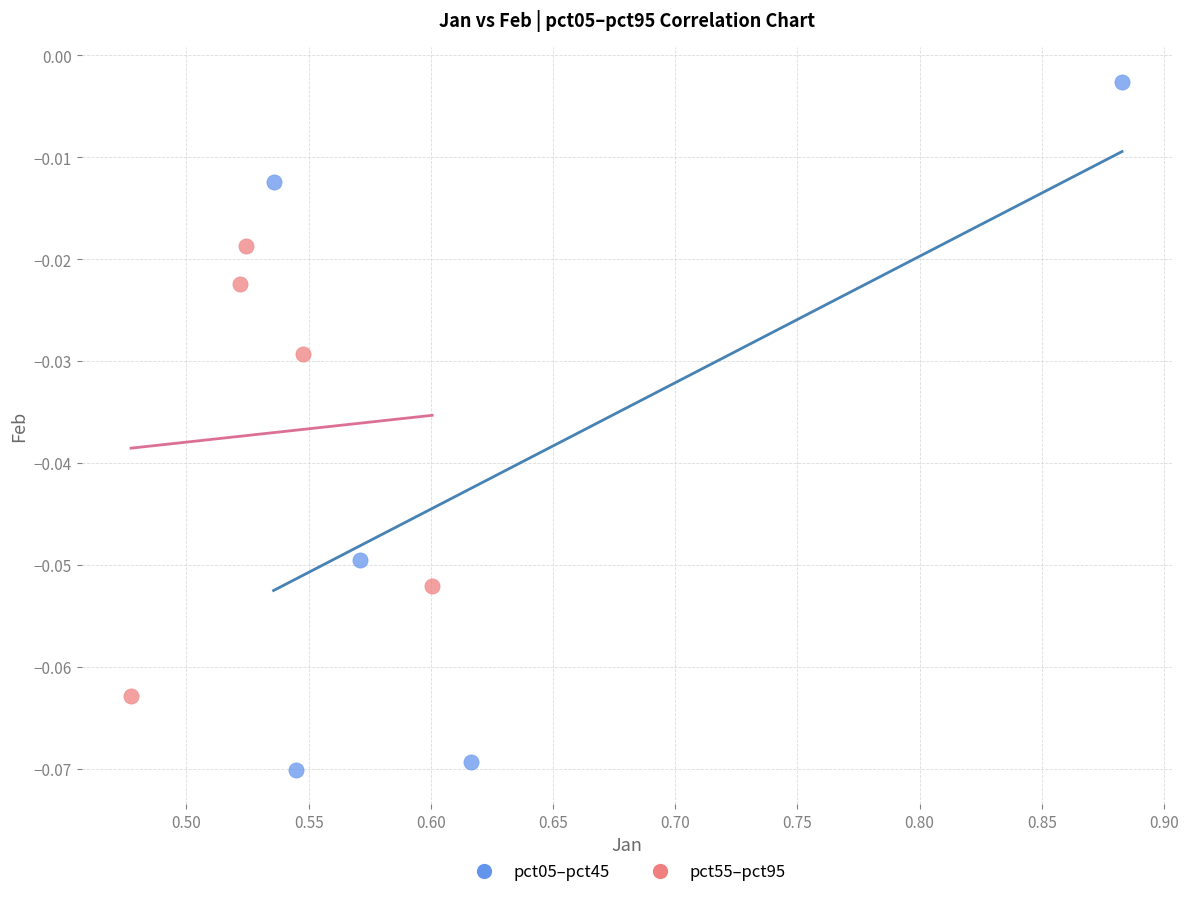

Which series contains the lowest Y value?

pct05–pct45